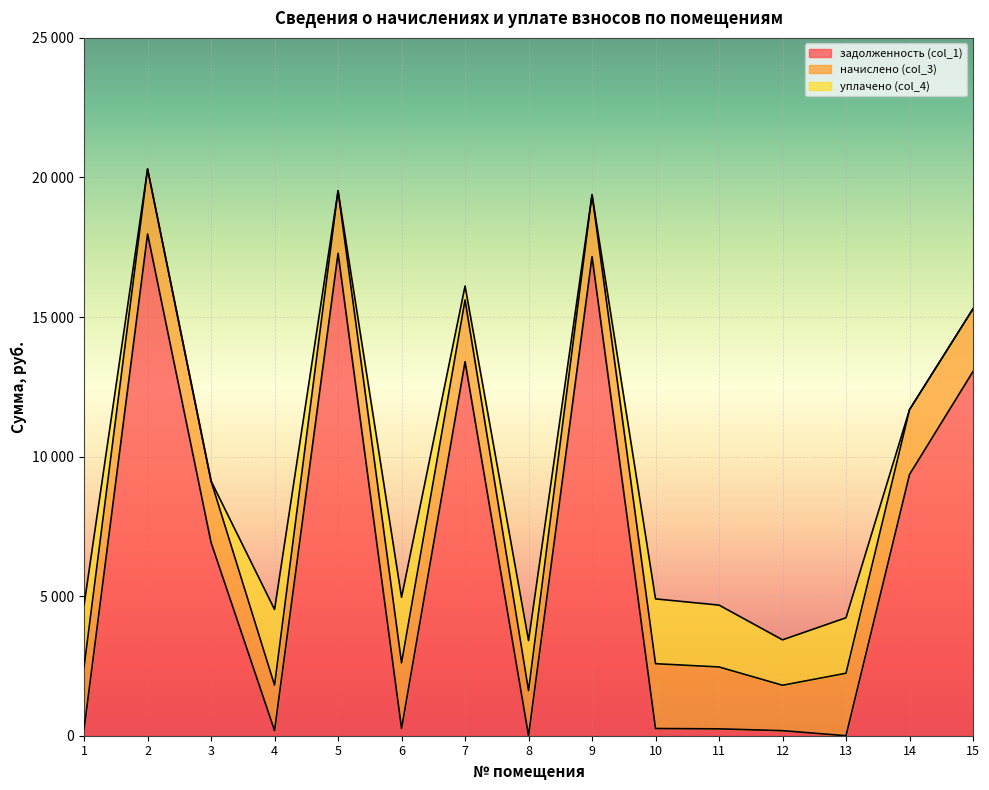

How many values in the начислено (col_3) series exceed 2221?

9